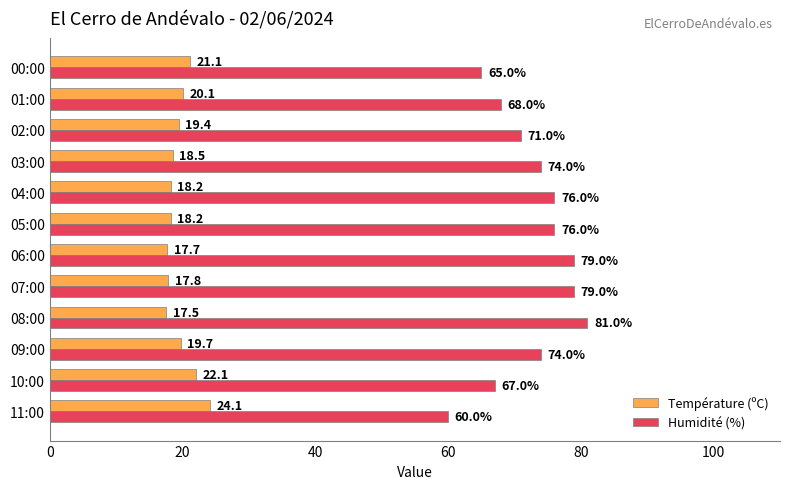

What is the difference between the Température (ºC) values at 01:00 and 04:00?

1.9